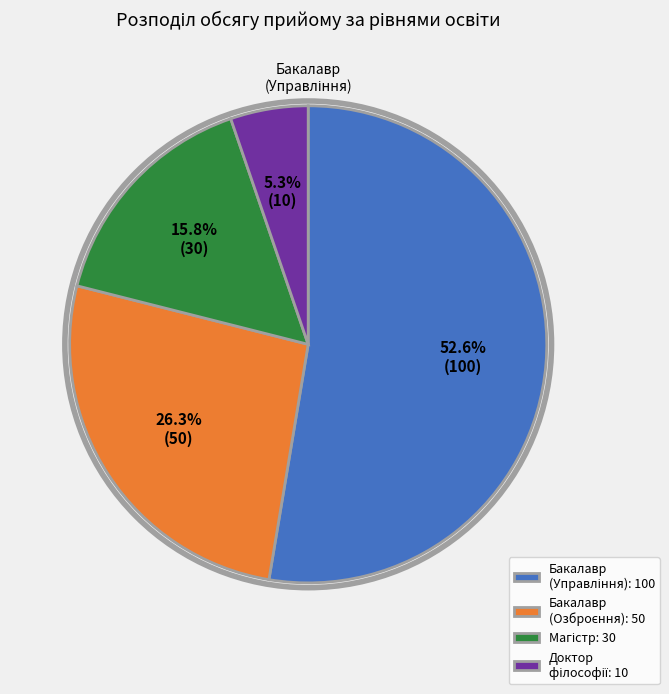

Does any single category account for the majority?

Yes